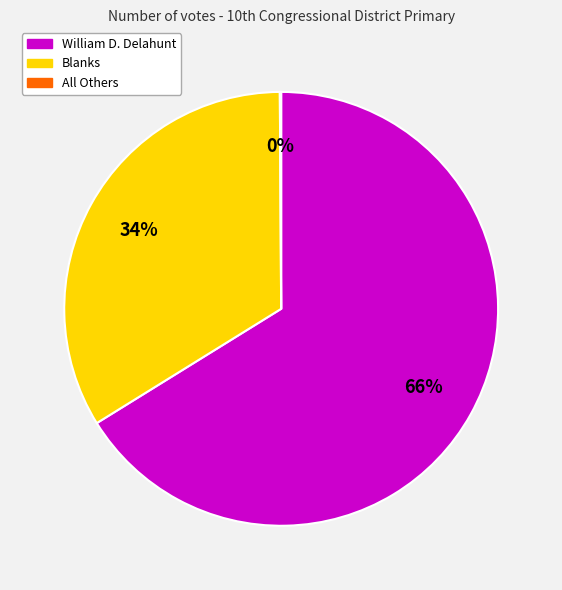

To the nearest percent, what is the difference between the largest and smallest slice percentages?

66%